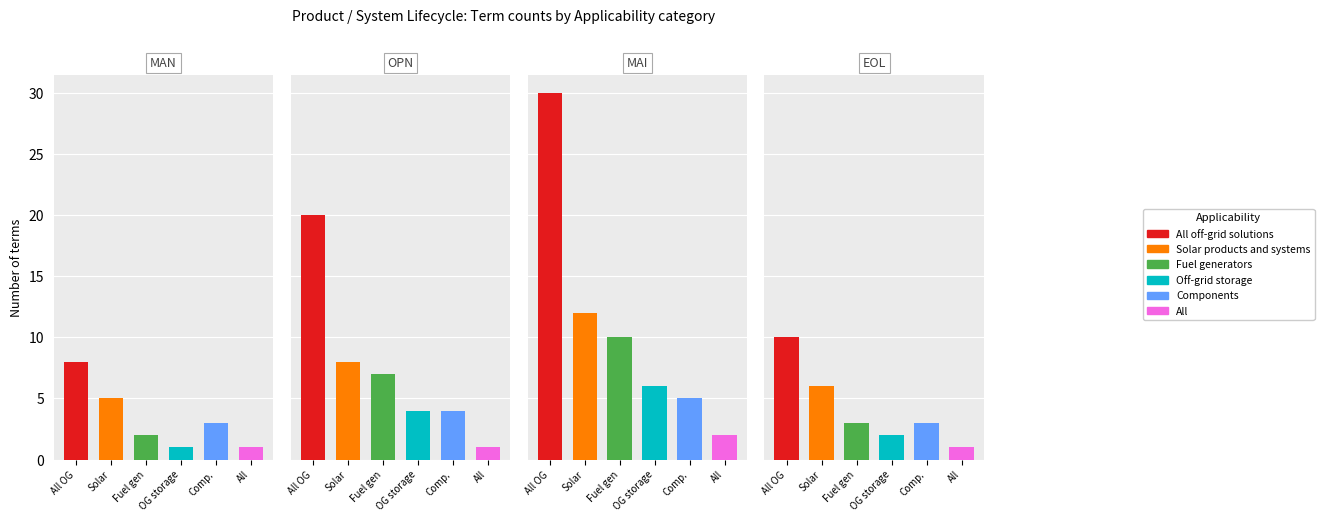

At which category does the chart reach its peak across all series?

All off-grid solutions